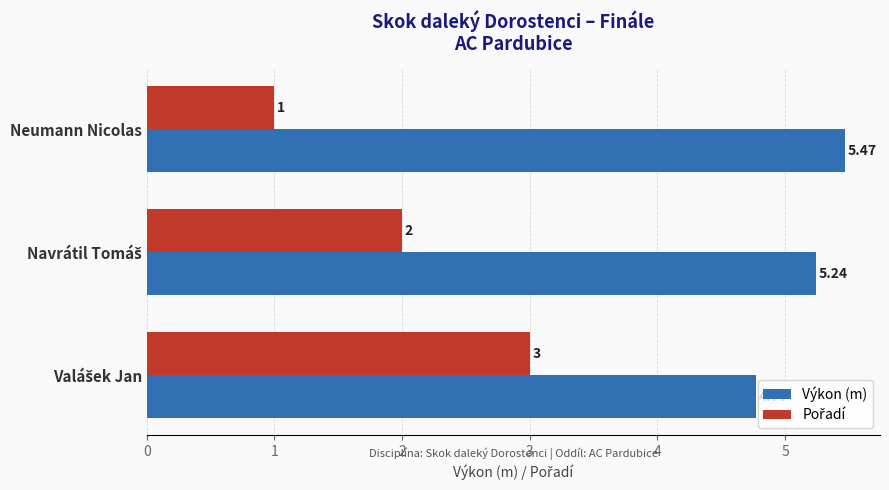

At how many categories does at least one series exceed 4?

3